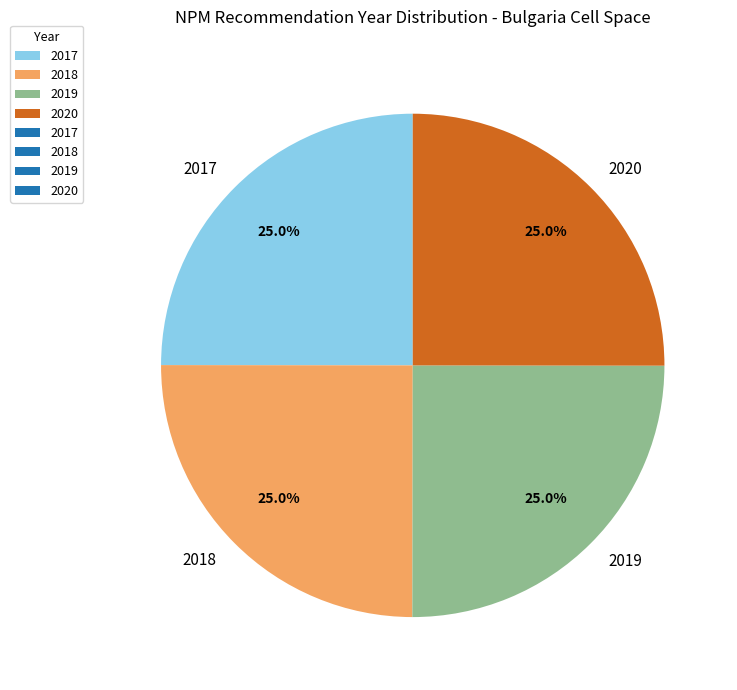

Is 2018 the majority of the pie?

No